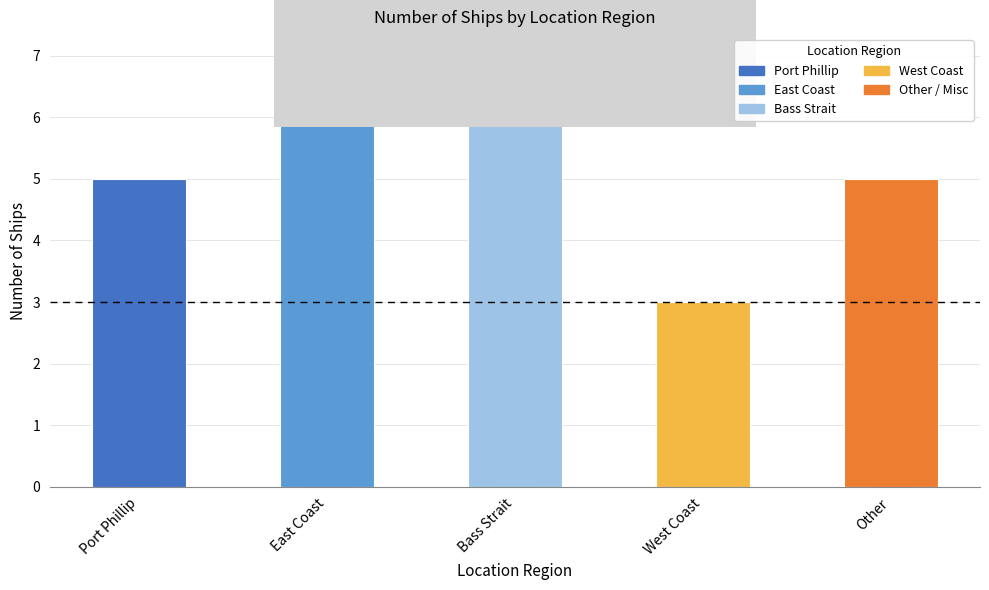

At which label does the data first exceed 5?

East Coast